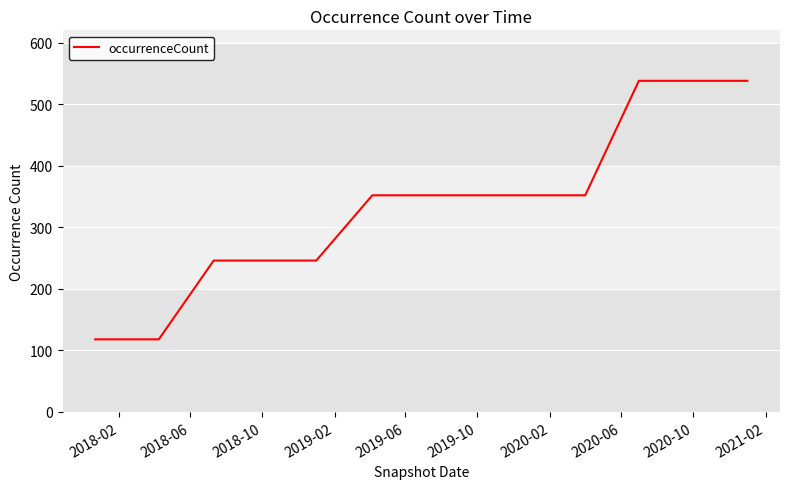

What is the maximum value shown in the chart?

538